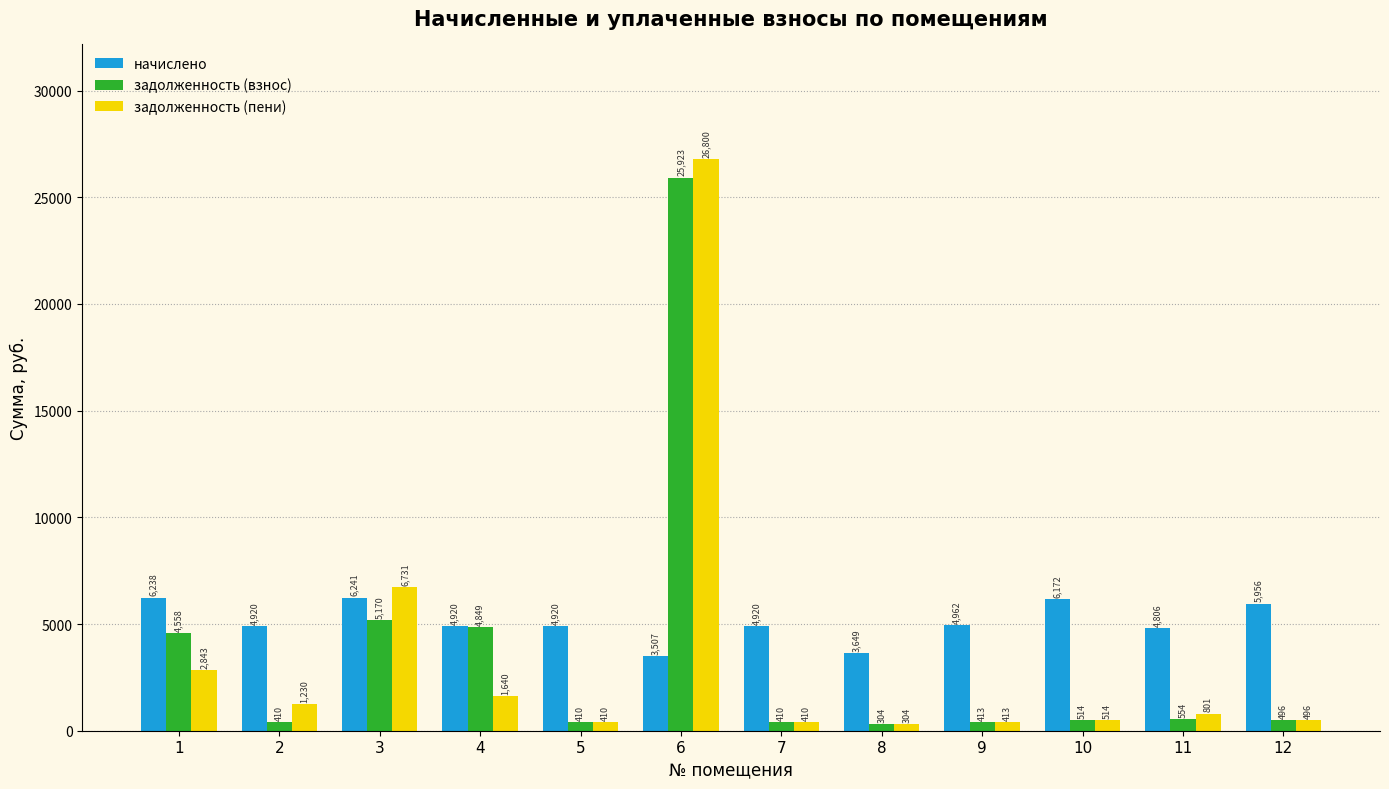

What is the smallest value displayed?

304.1